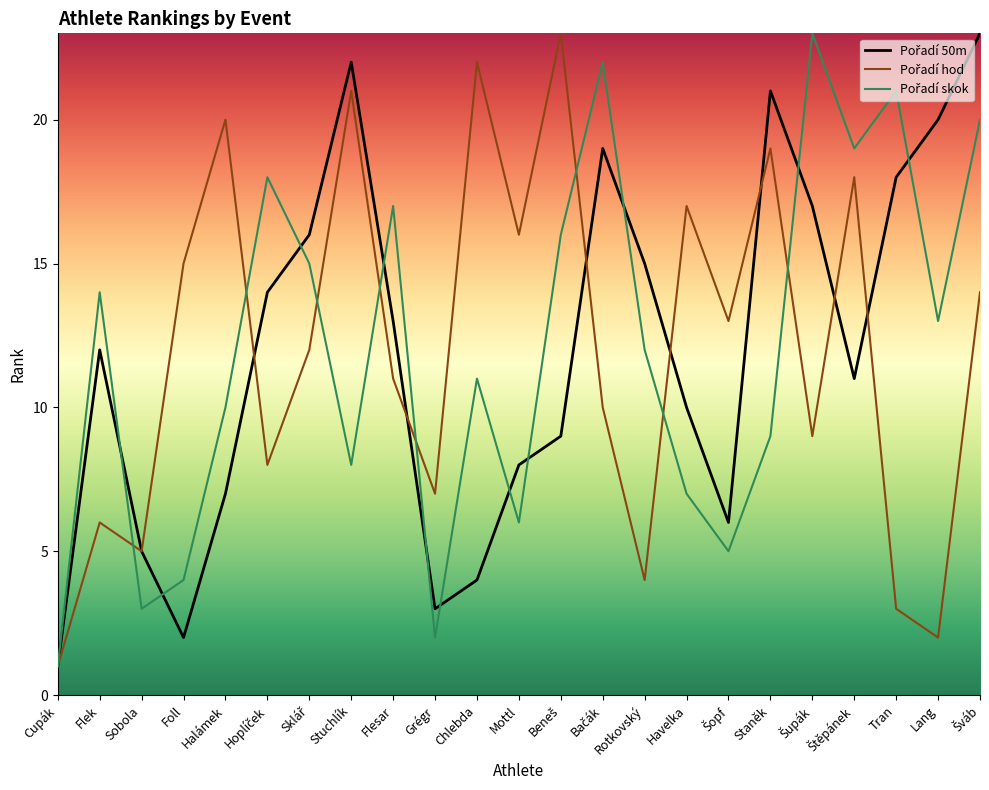

Which category has the lowest value across all series?

Cupák